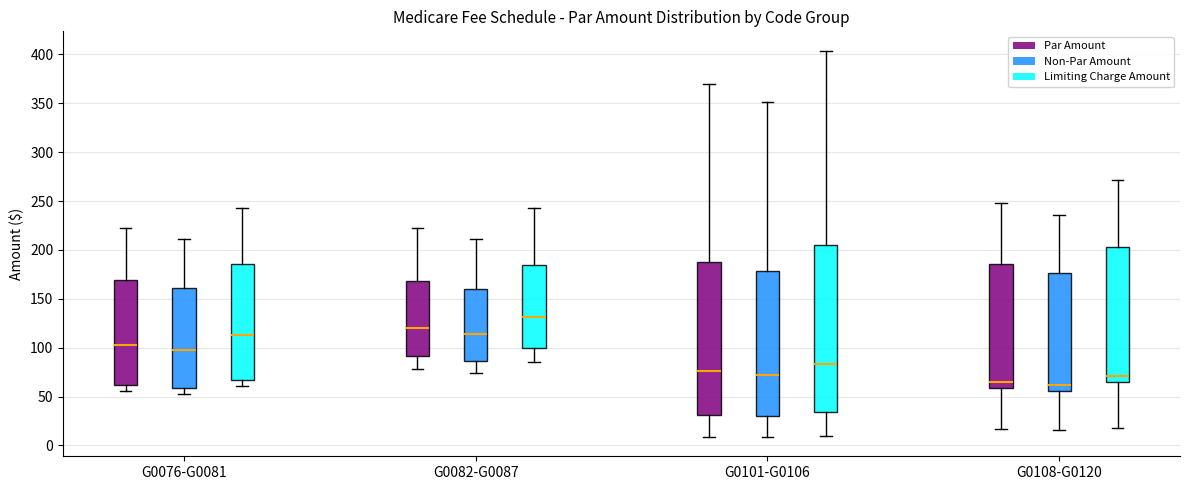

Where is the upper edge of the box for G0101-G0106 (Limiting Charge Amount) on the y-axis? The values are not printed on the chart, so give them approximately, as read against the axis.

205